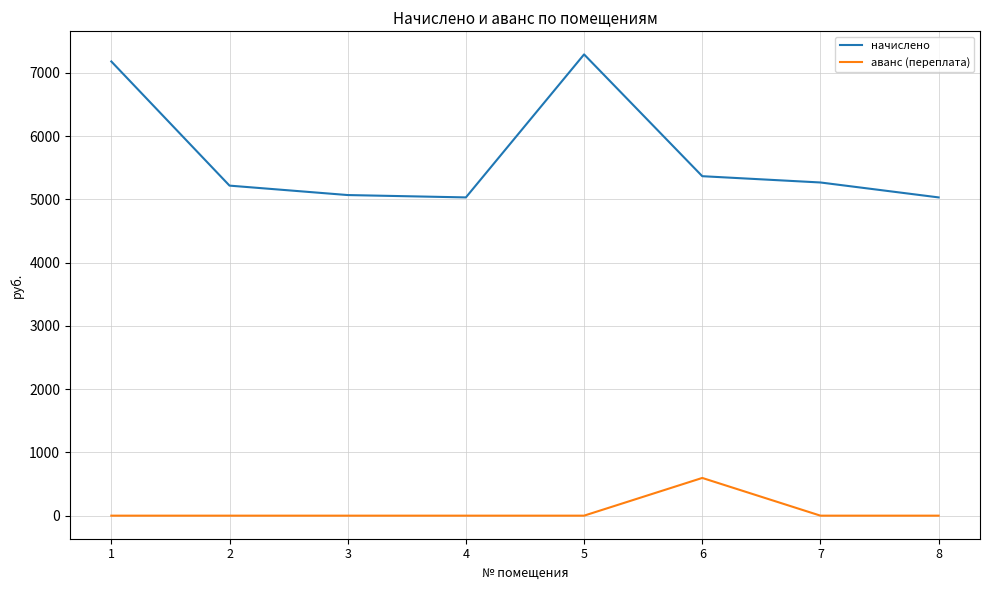

True or false: аванс (переплата) and начислено intersect in this chart.

False